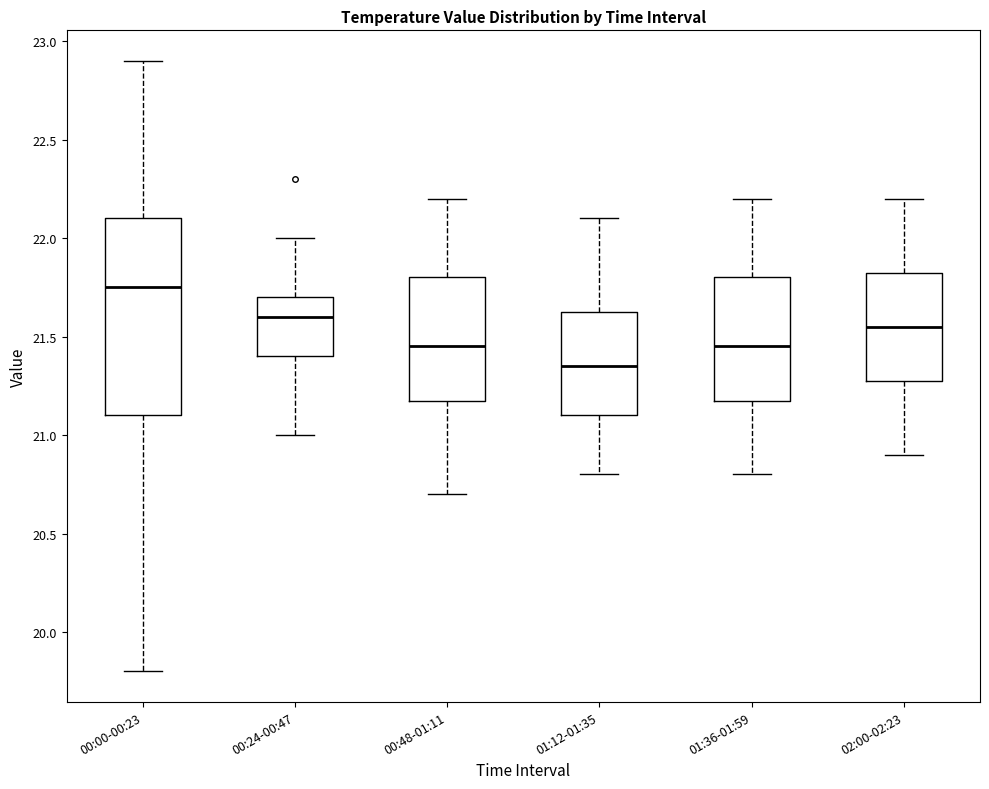

Reading left to right, transcribe this box plot: for each box, give where its median line is, the range the box spans, and where its two whiskers end, as read against the y-axis. The values are not printed on the chart, so give them approximately, as read against the axis.

00:00-00:23: median 21.75, box 21.10 to 22.10, whiskers 19.80 to 22.90
00:24-00:47: median 21.60, box 21.40 to 21.70, whiskers 21.00 to 22.00
00:48-01:11: median 21.45, box 21.20 to 21.80, whiskers 20.70 to 22.20
01:12-01:35: median 21.35, box 21.10 to 21.65, whiskers 20.80 to 22.10
01:36-01:59: median 21.45, box 21.20 to 21.80, whiskers 20.80 to 22.20
02:00-02:23: median 21.55, box 21.30 to 21.85, whiskers 20.90 to 22.20